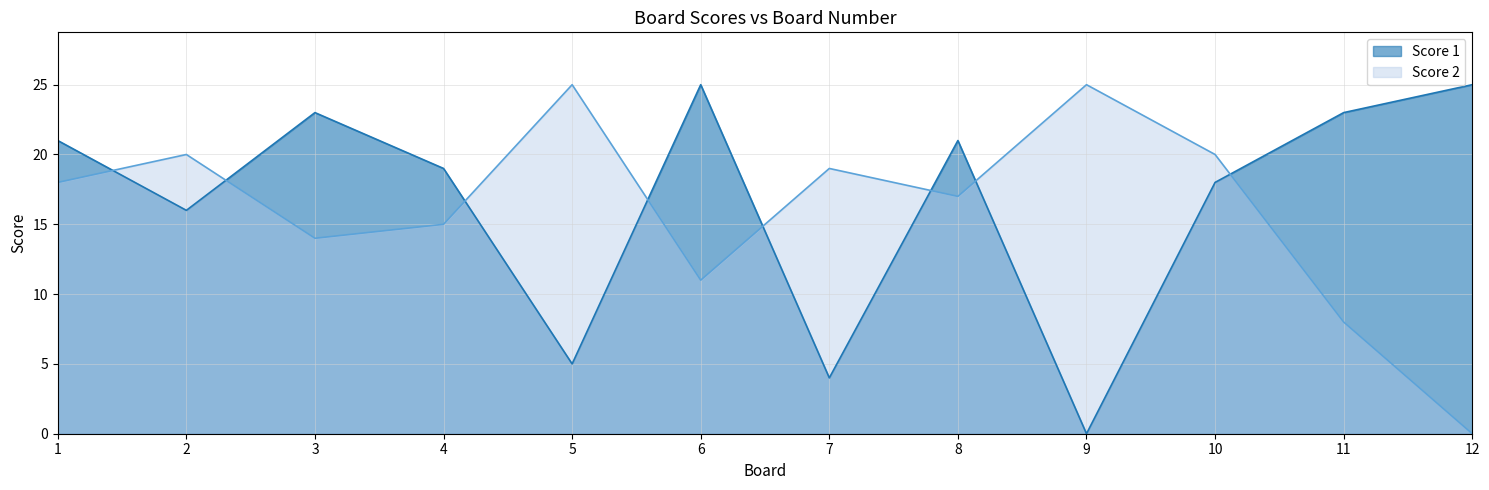

What is the sum of all Score 2 values?

192